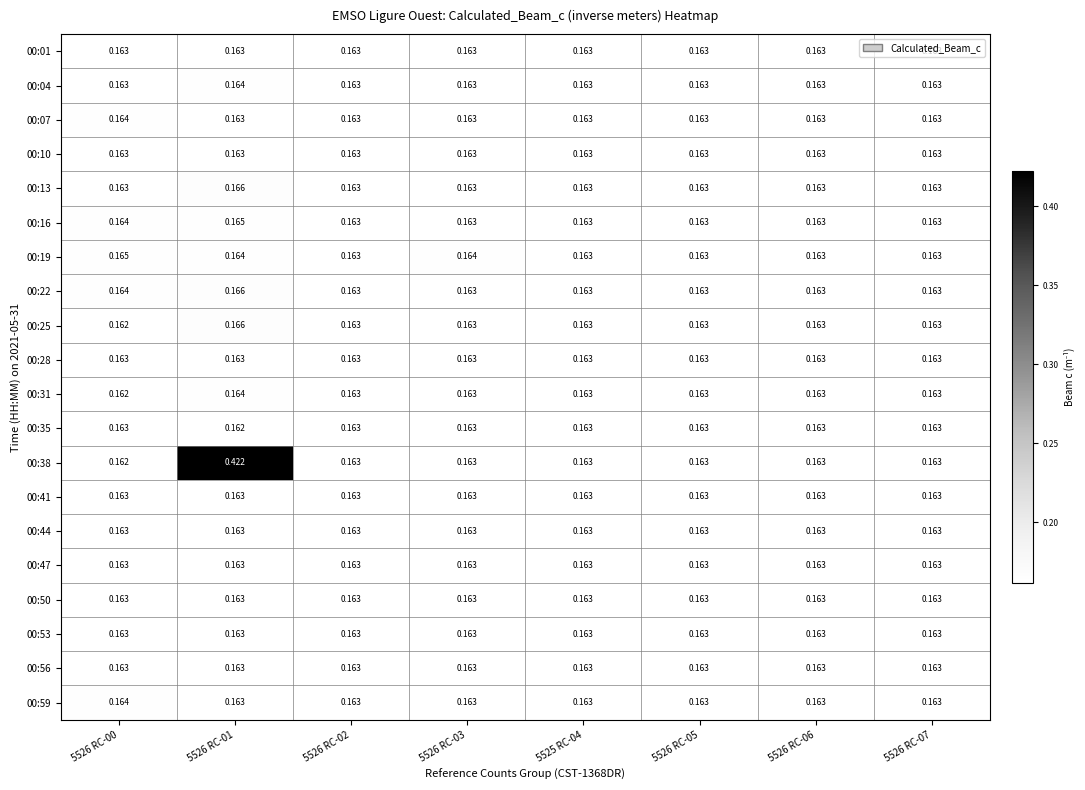

How many series are shown in this chart?

20